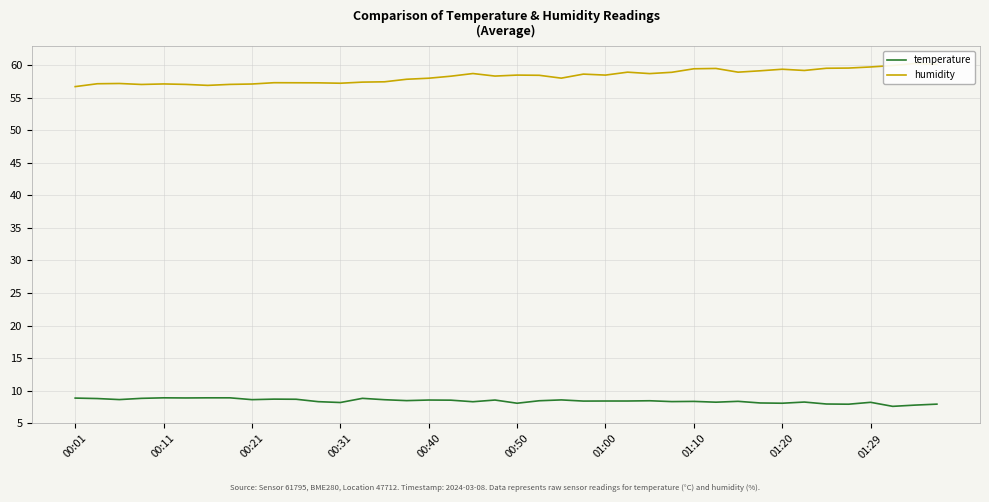

True or false: humidity and temperature cross at least once.

False